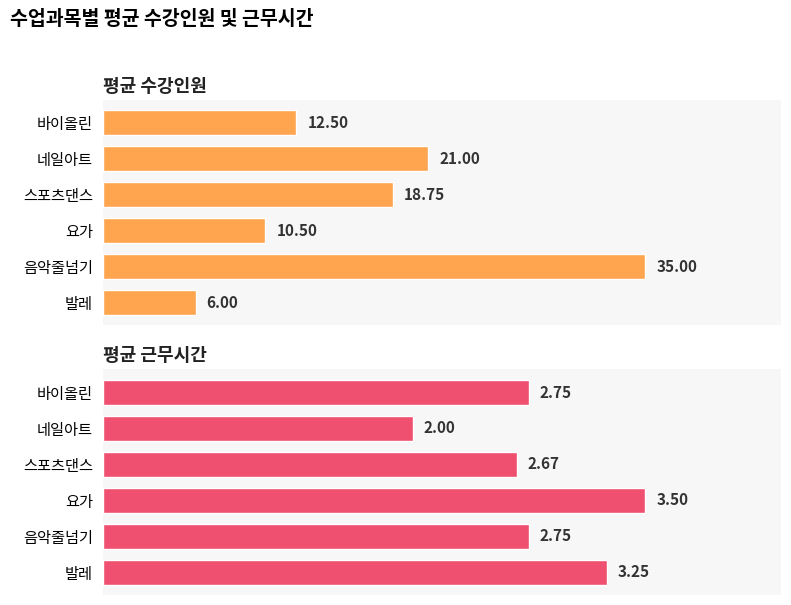

Reading right to left, extract all data points from this chart.

평균 수강인원: 12.5	21.0	18.8	10.5	35.0	6.0
평균 근무시간: 2.8	2.0	2.7	3.5	2.8	3.2